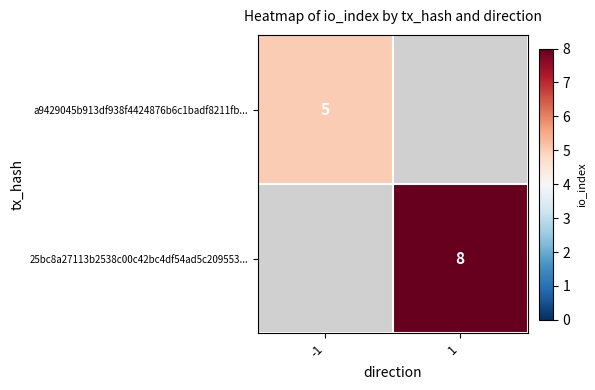

What is the maximum value shown in the chart?

8.0